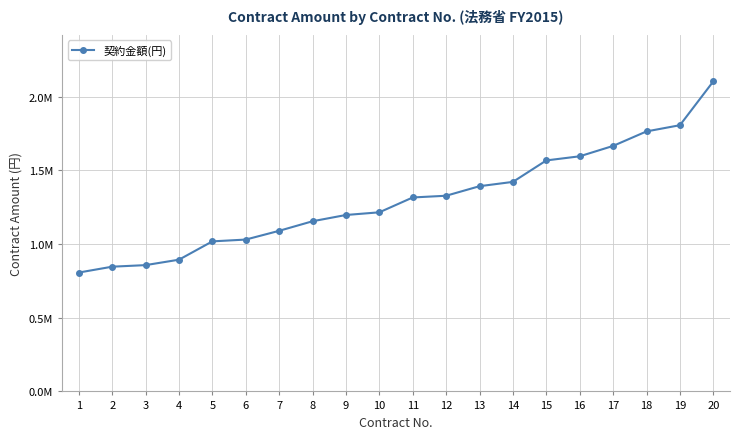

Where is the data nearest to the value 1455840?

14